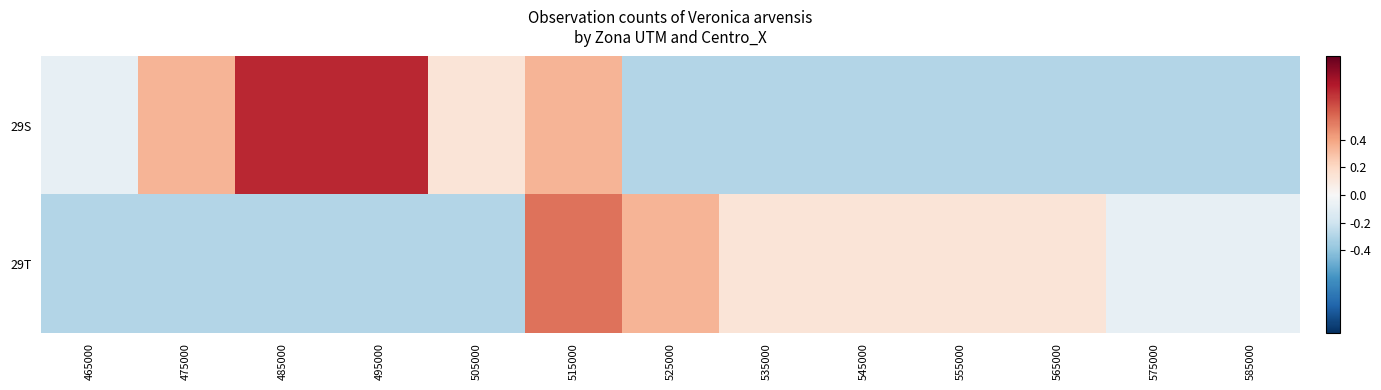

What is the difference between the highest and lowest values at 515000?

0.2